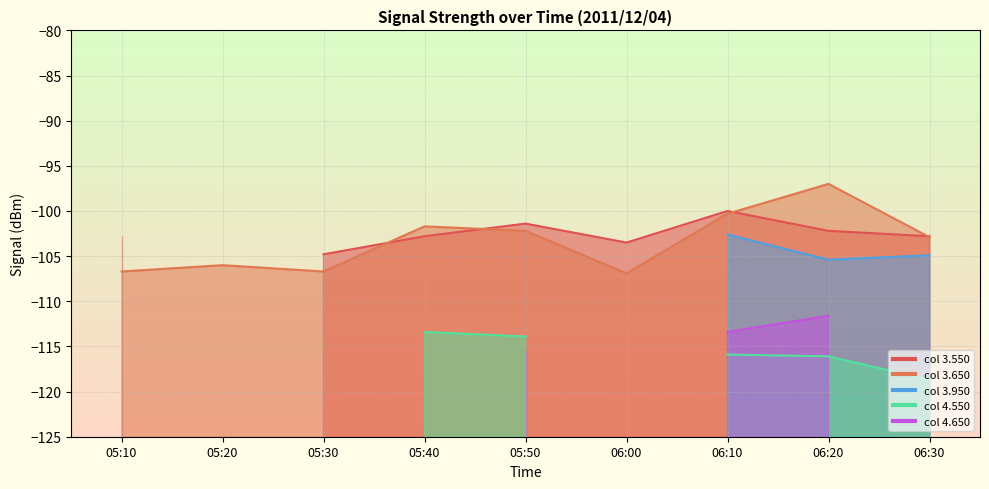

What is the greatest value displayed?

-98.0